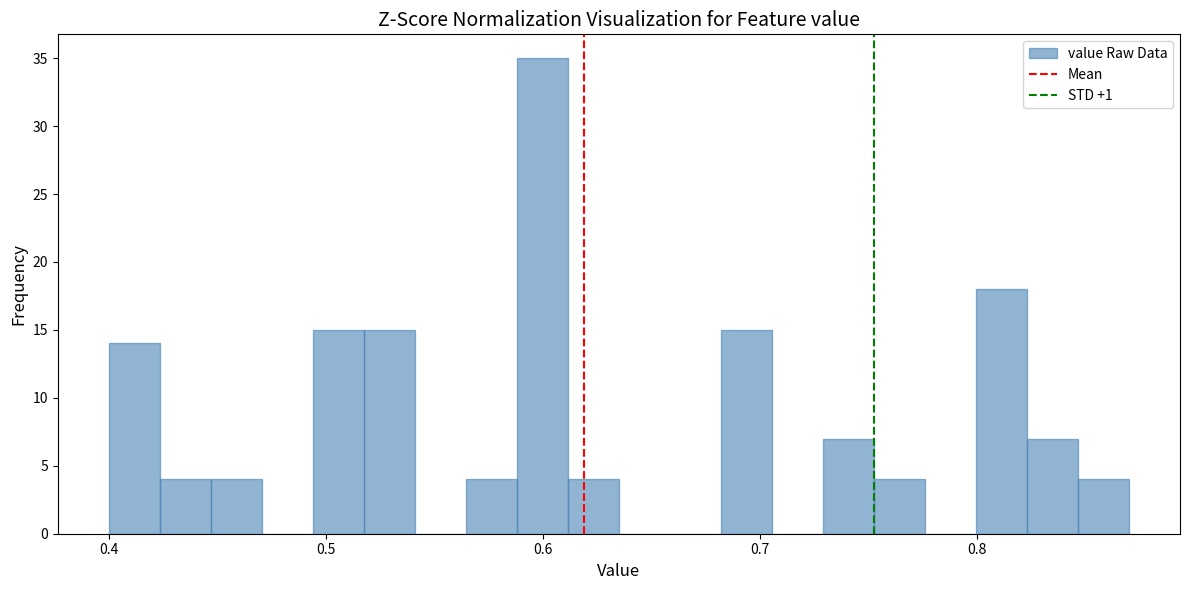

Read against the x-axis, roughly where is the centre of the tallest bar?

0.60